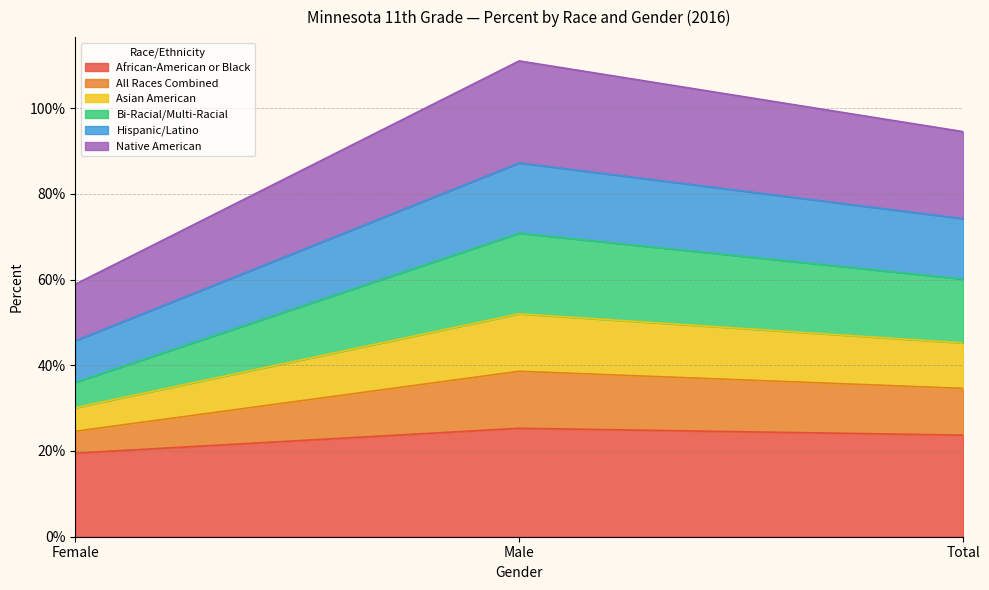

Does the chart have visible grid lines?

Yes